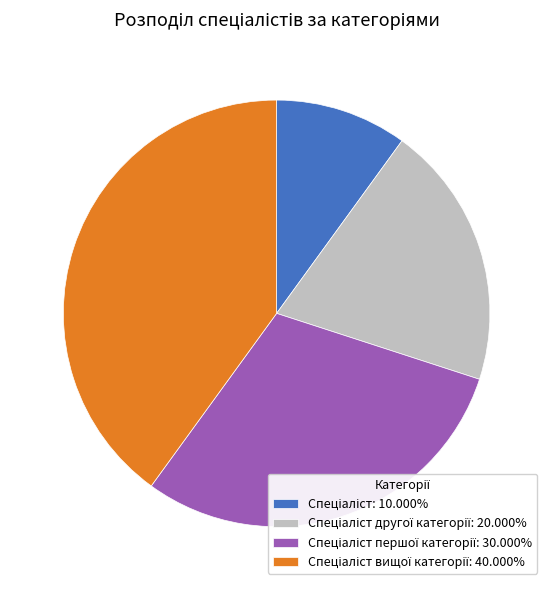

Is there a majority slice in this chart?

No